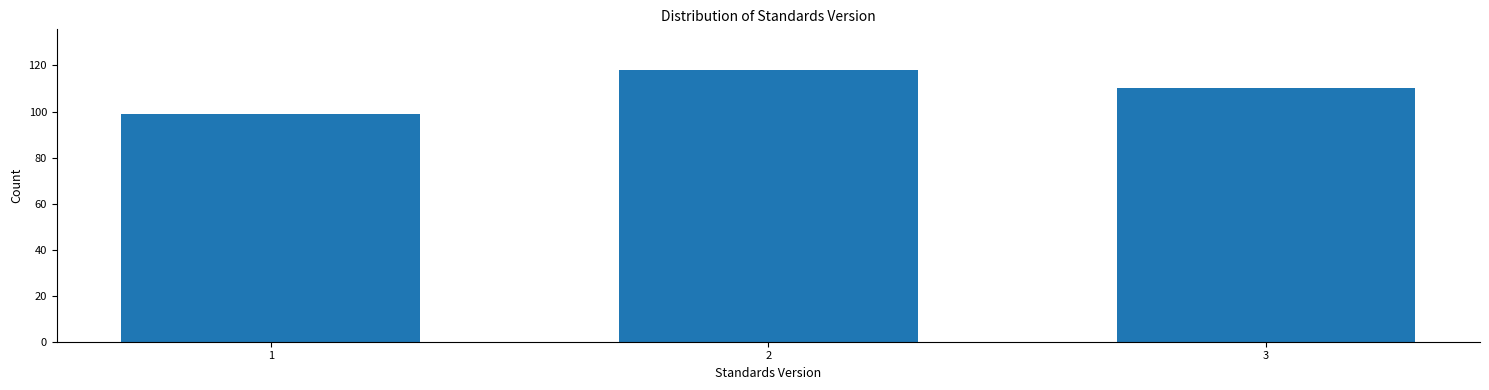

Reading left to right, list all the values displayed in this chart.

99	118	110